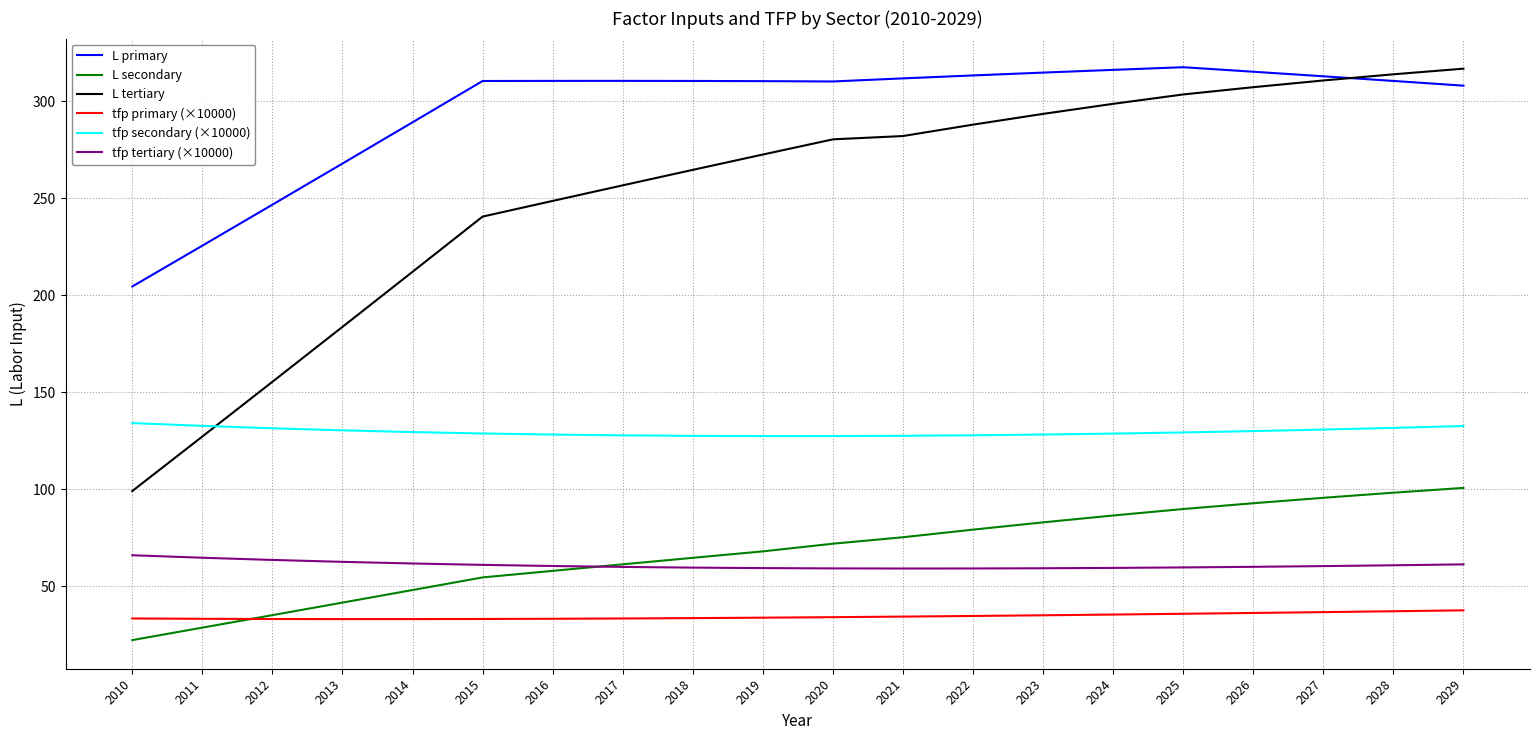

The value of L secondary at 2015 is 54.4. True or false?

True